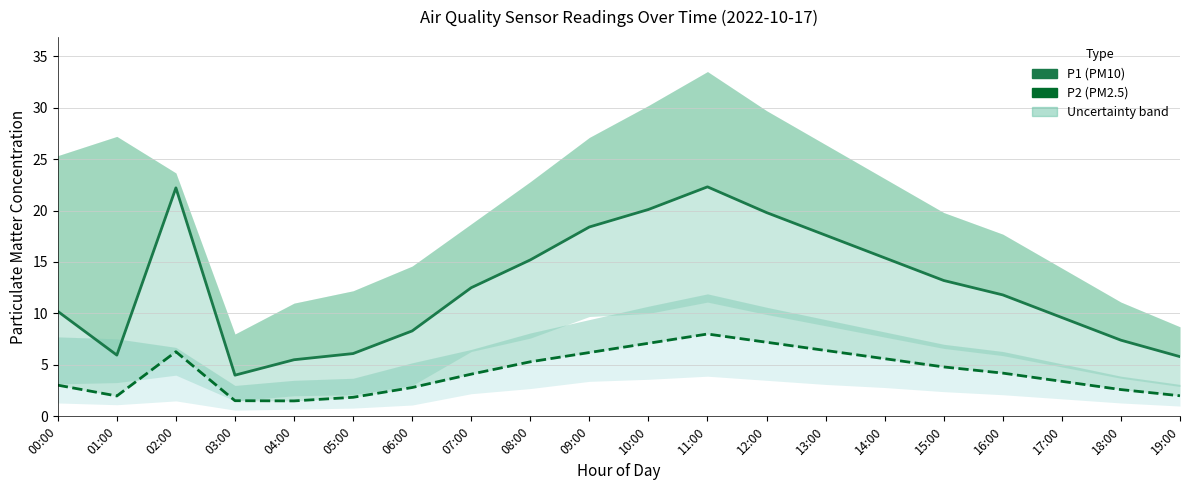

What is the value of the P2 (PM2.5) point at the 8th from the left?

4.1